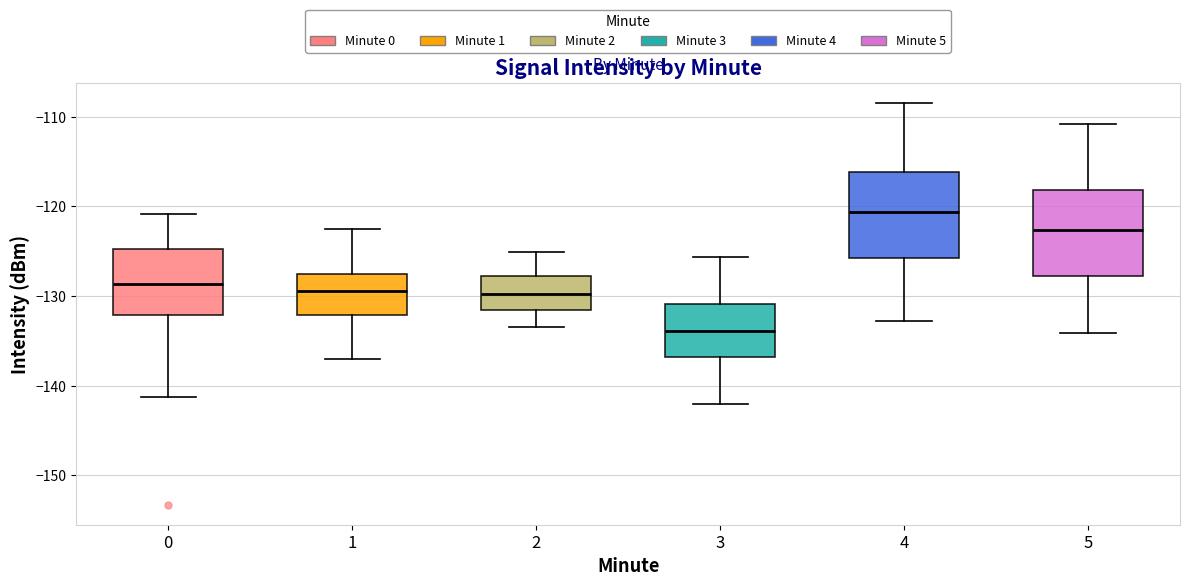

Reading left to right, read every box against the y-axis: the position of its median line, the range the box covers, and the ends of its whiskers. The values are not printed on the chart, so give them approximately, as read against the axis.

0: median -129, box -132 to -125, whiskers -141 to -121
1: median -129, box -132 to -128, whiskers -137 to -123
2: median -130, box -132 to -128, whiskers -133 to -125
3: median -134, box -137 to -131, whiskers -142 to -126
4: median -121, box -126 to -116, whiskers -133 to -108
5: median -123, box -128 to -118, whiskers -134 to -111